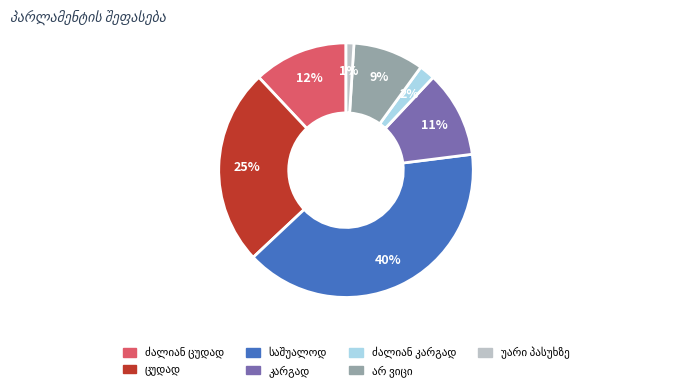

To the nearest percent, what is the difference between the largest and smallest slice percentages?

39%